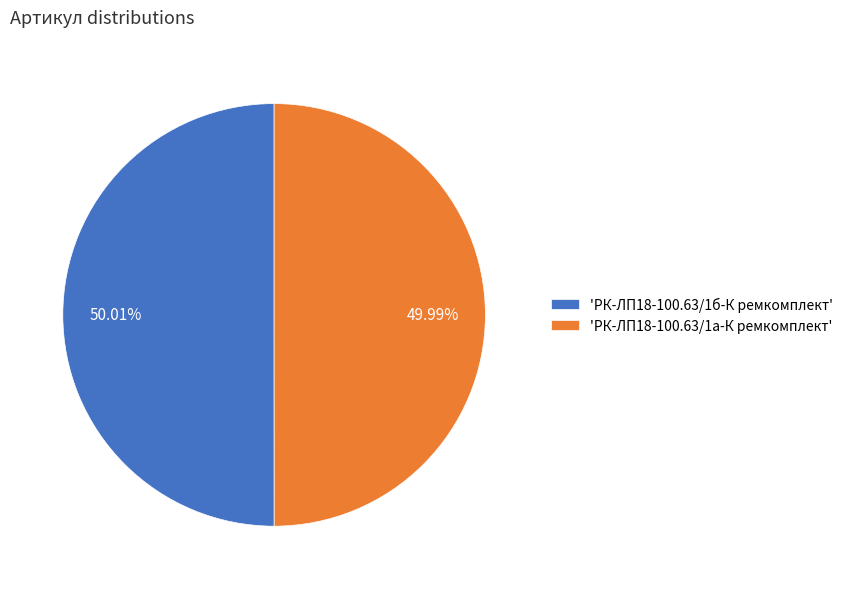

Combined, do 'РК-ЛП18-100.63/1а-К ремкомплект' and 'РК-ЛП18-100.63/1б-К ремкомплект' account for over 50%?

Yes